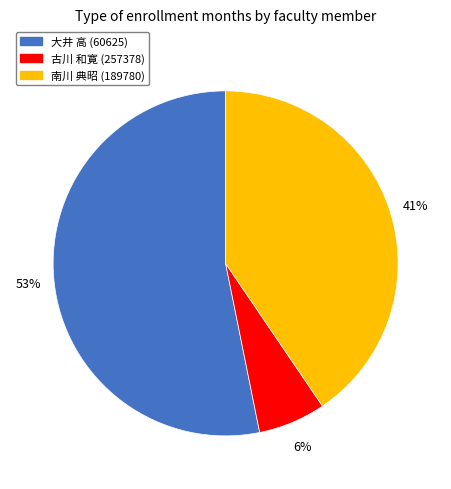

Is it true that 南川 典昭 (189780) is 35% of the pie?

False